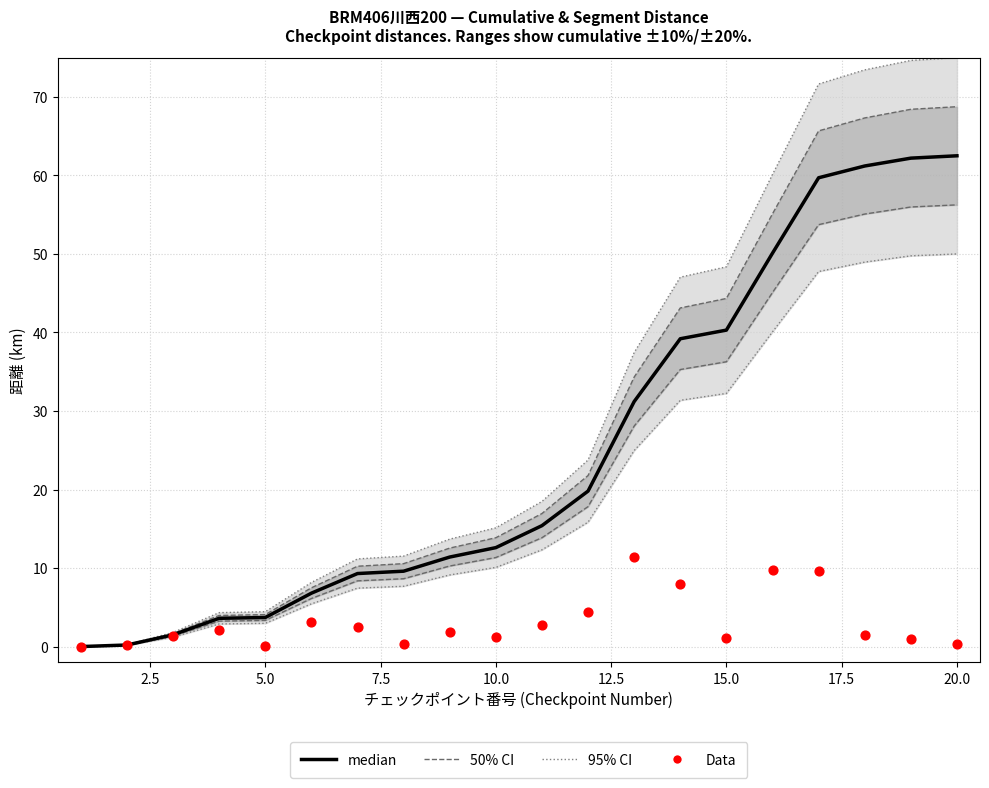

Which series has the widest spread of Y values?

95% CI